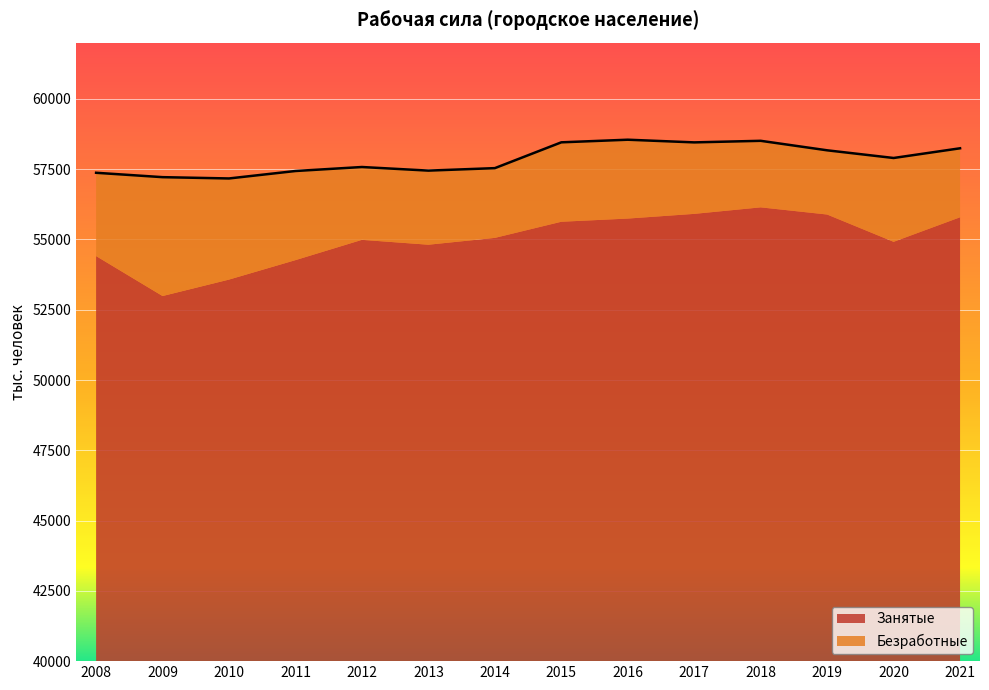

True or false: Занятые and Безработные cross at least once.

False